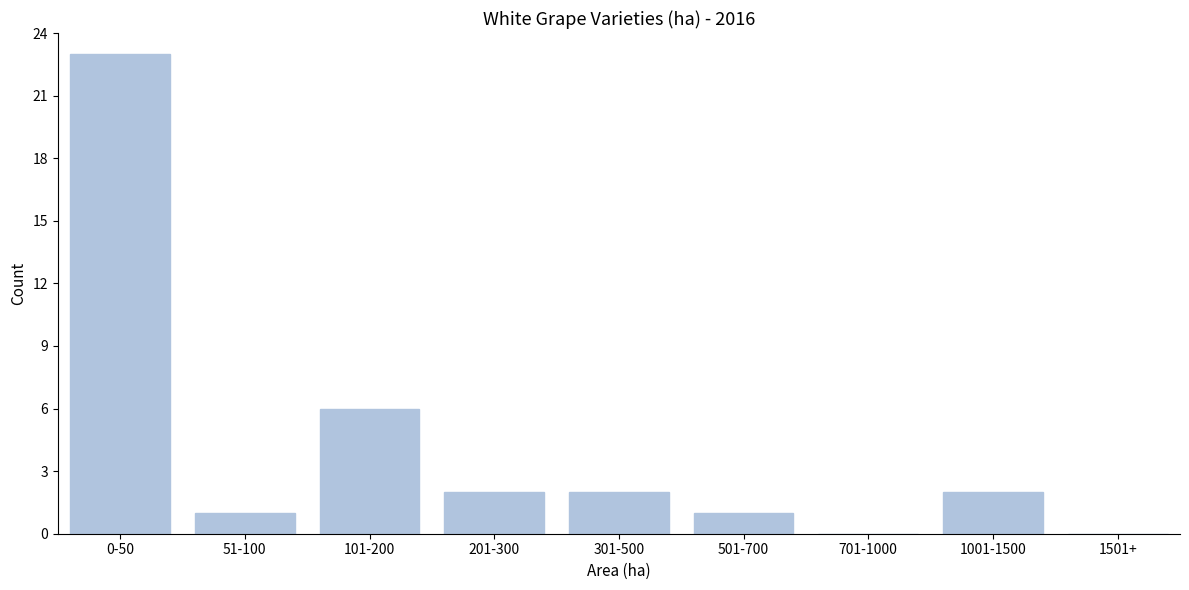

Reading right to left, list all the values displayed in this chart.

1501+=0	1001-1500=2	701-1000=0	501-700=1	301-500=2	201-300=2	101-200=6	51-100=1	0-50=23